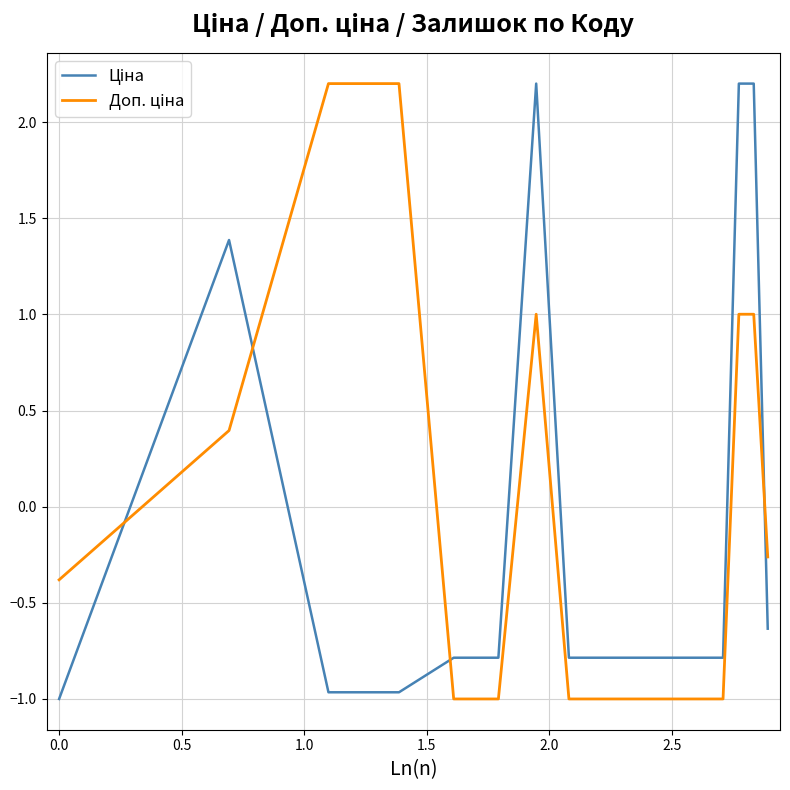

What is the minimum value shown in the chart?

-1.0